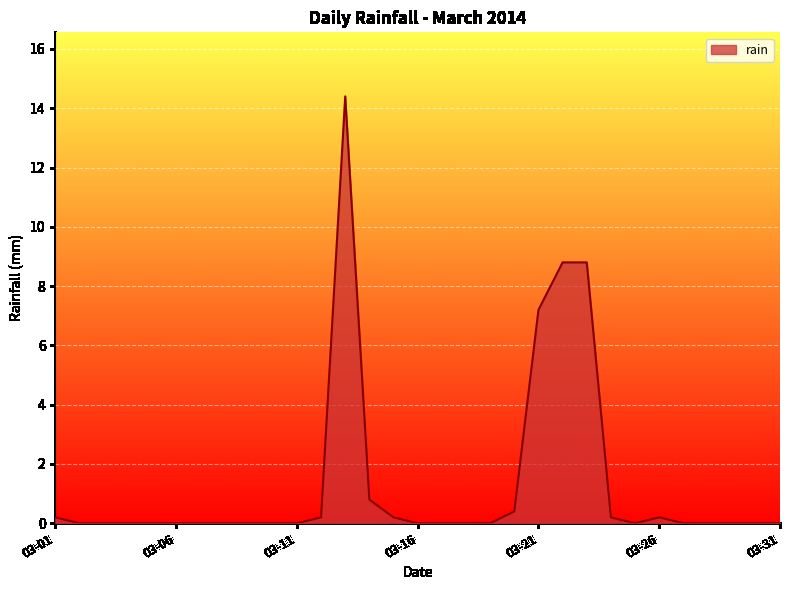

What is the maximum value shown in the chart?

14.4